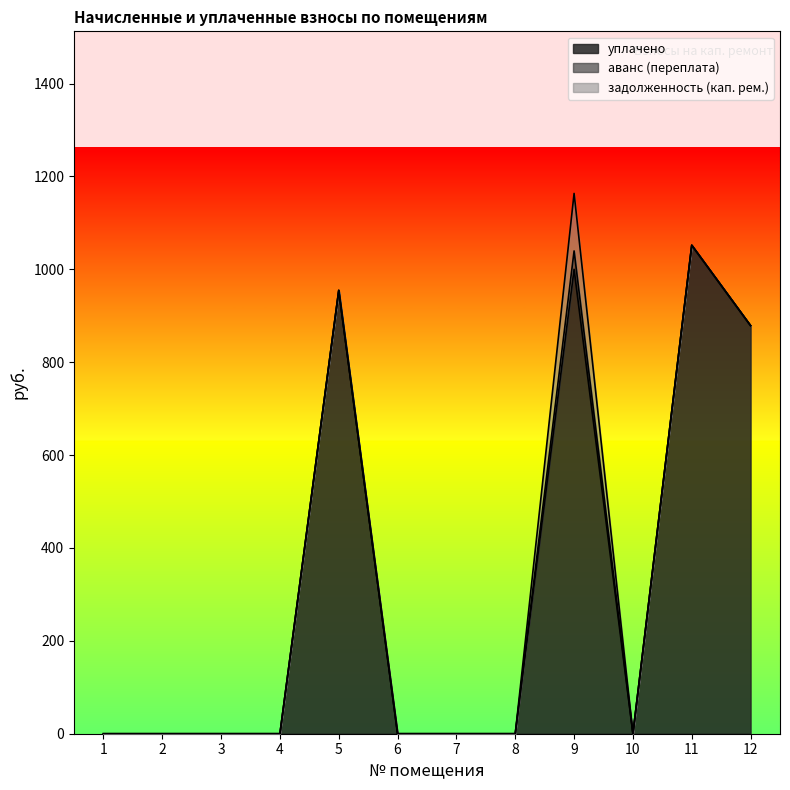

The value of задолженность (кап. рем.) at 3 is 0.0. True or false?

True